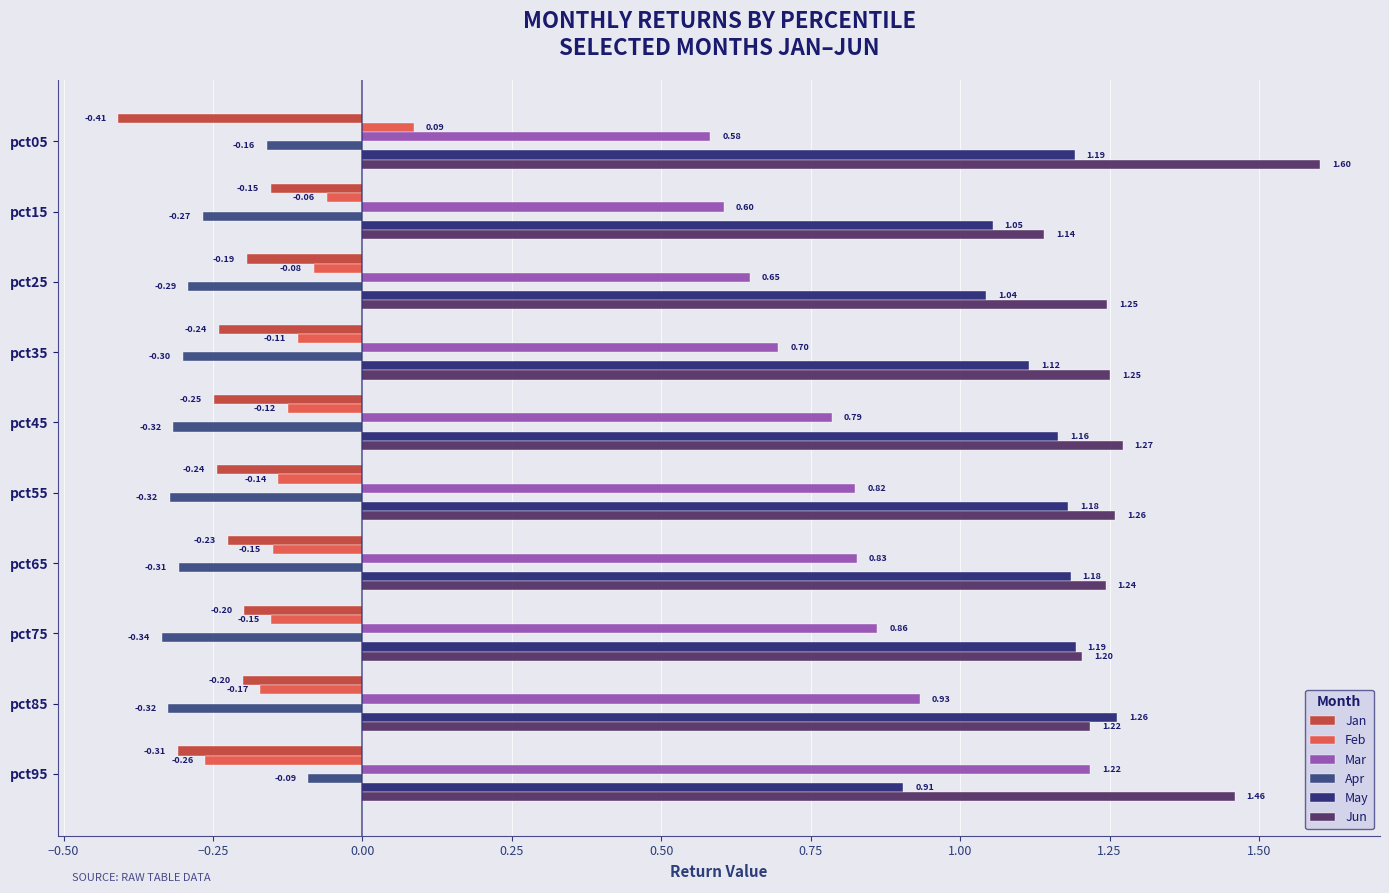

At how many categories does at least one series exceed 1?

10